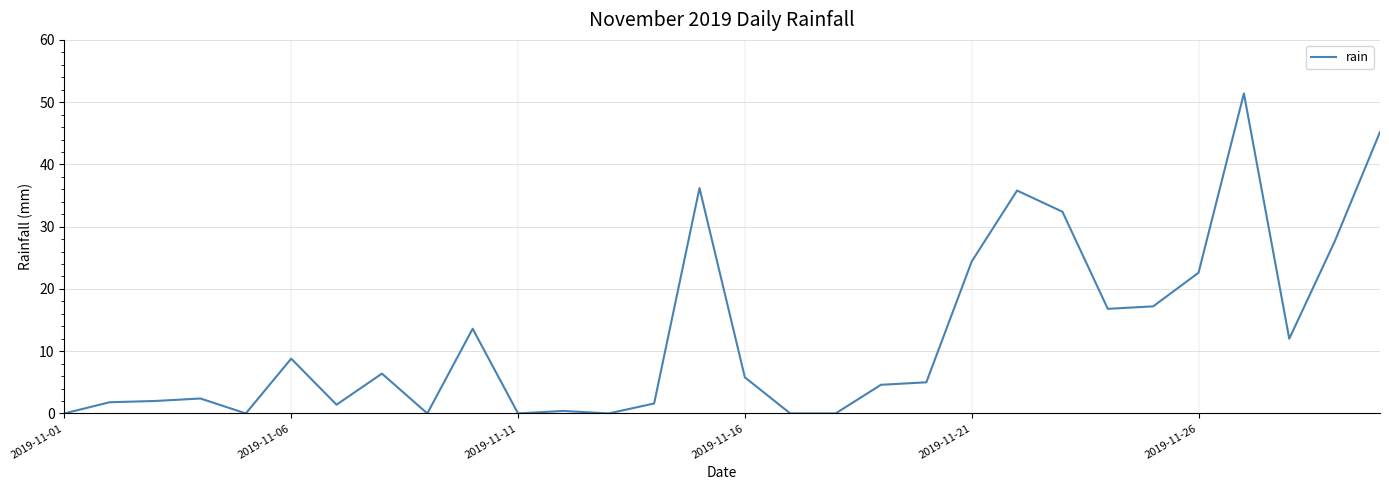

What is the maximum value shown in the chart?

51.4